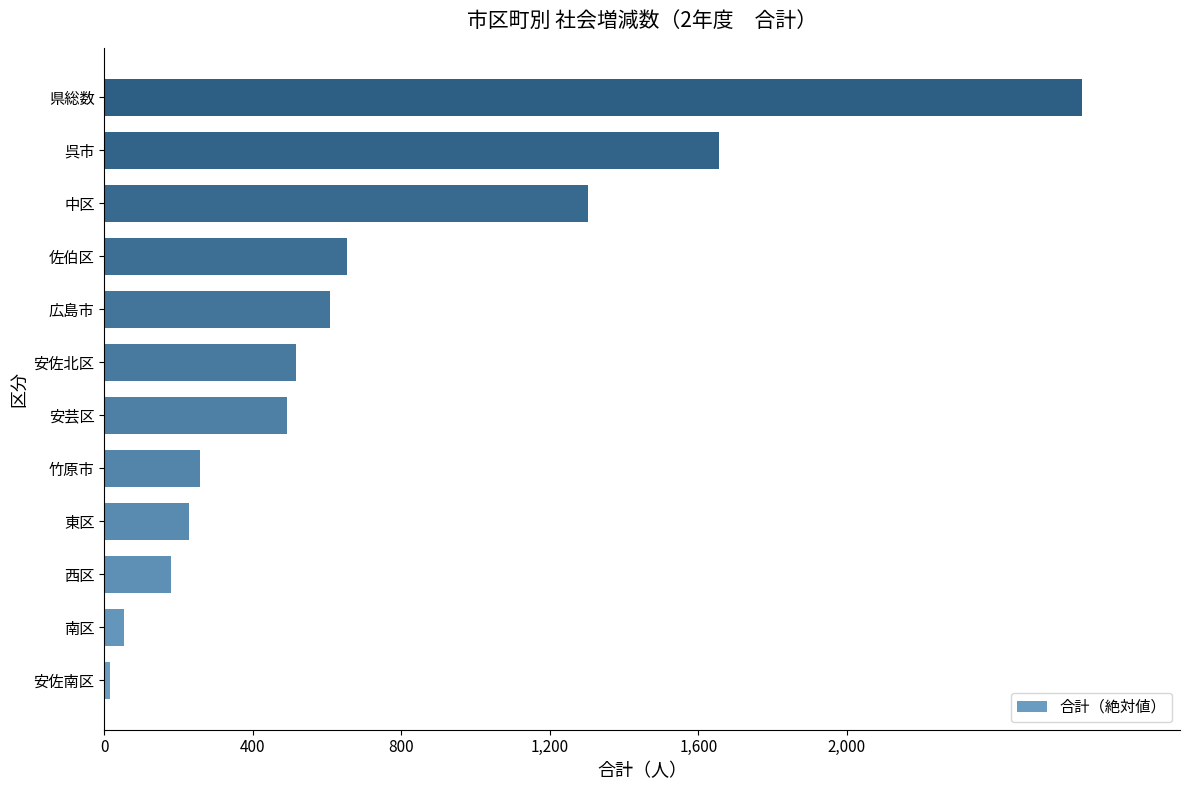

The chart shows a value of 4709 at 県総数. True or false?

False